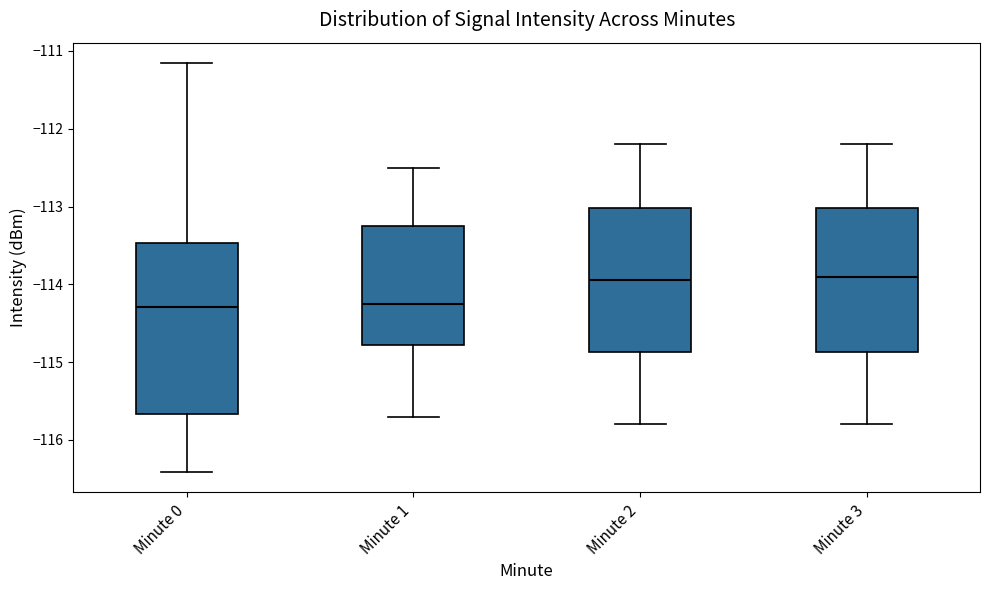

Where does the upper whisker of the box for Minute 2 end on the y-axis? The values are not printed on the chart, so give them approximately, as read against the axis.

-112.2